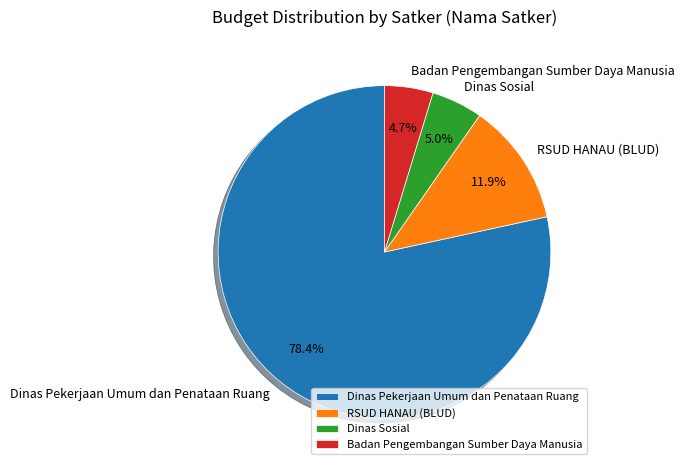

Is there a majority slice in this chart?

Yes